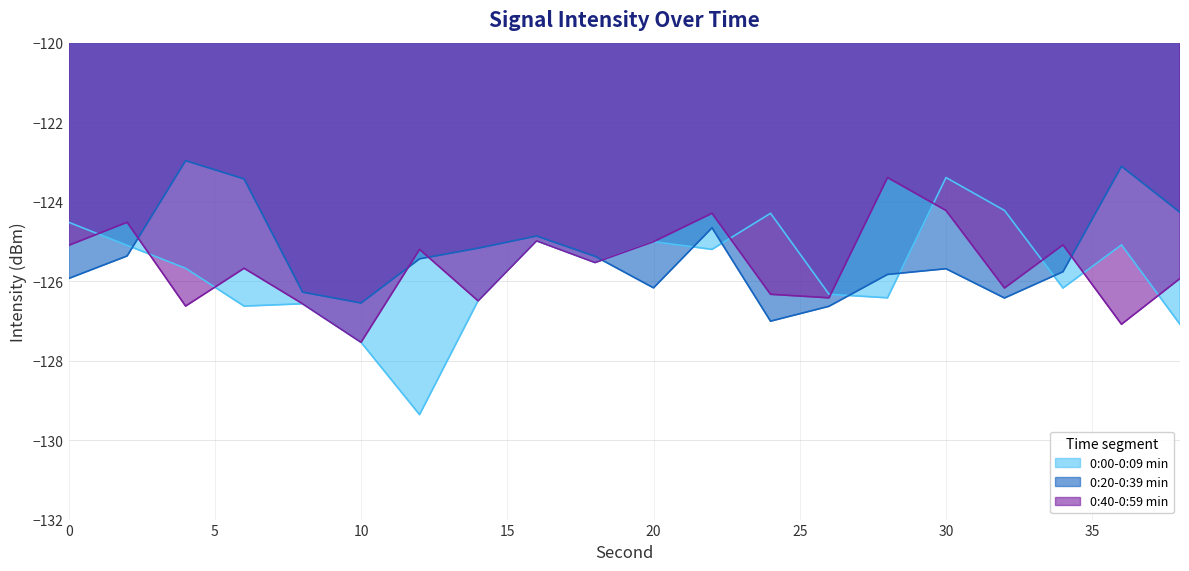

Rank the categories by 0:40-0:59 min value from lowest to highest.

10, 36, 4, 8, 14, 26, 24, 32, 38, 6, 18, 12, 0, 34, 20, 16, 2, 22, 30, 28